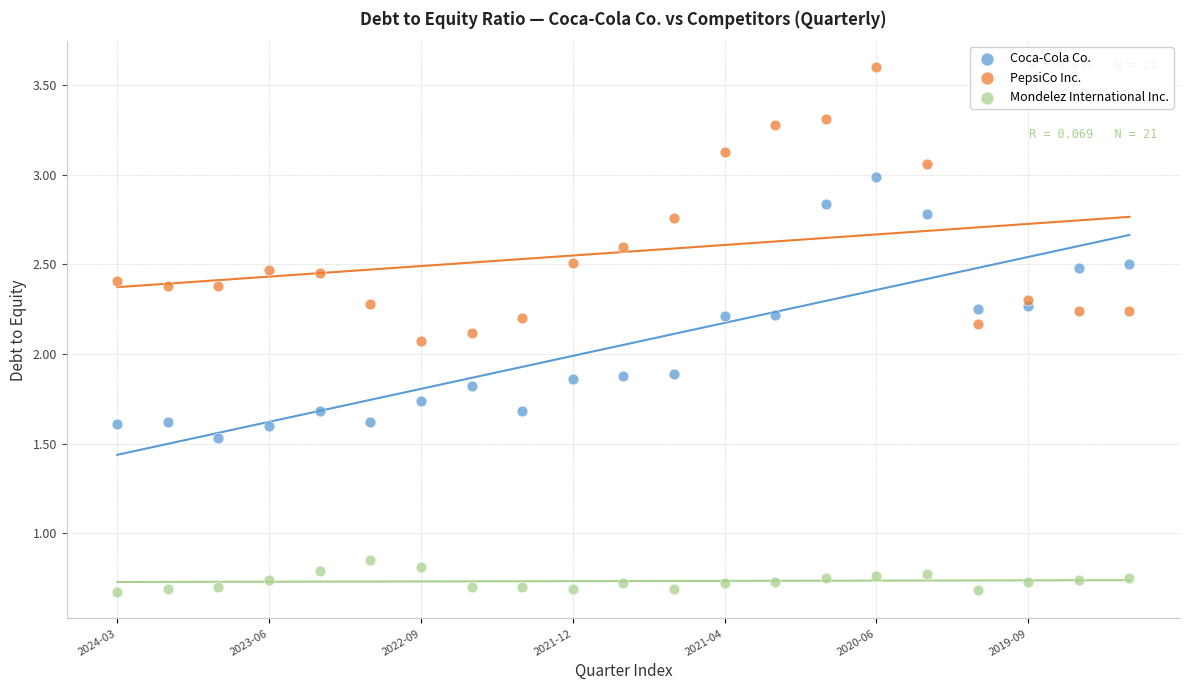

Which series contains the highest Y value?

PepsiCo Inc.